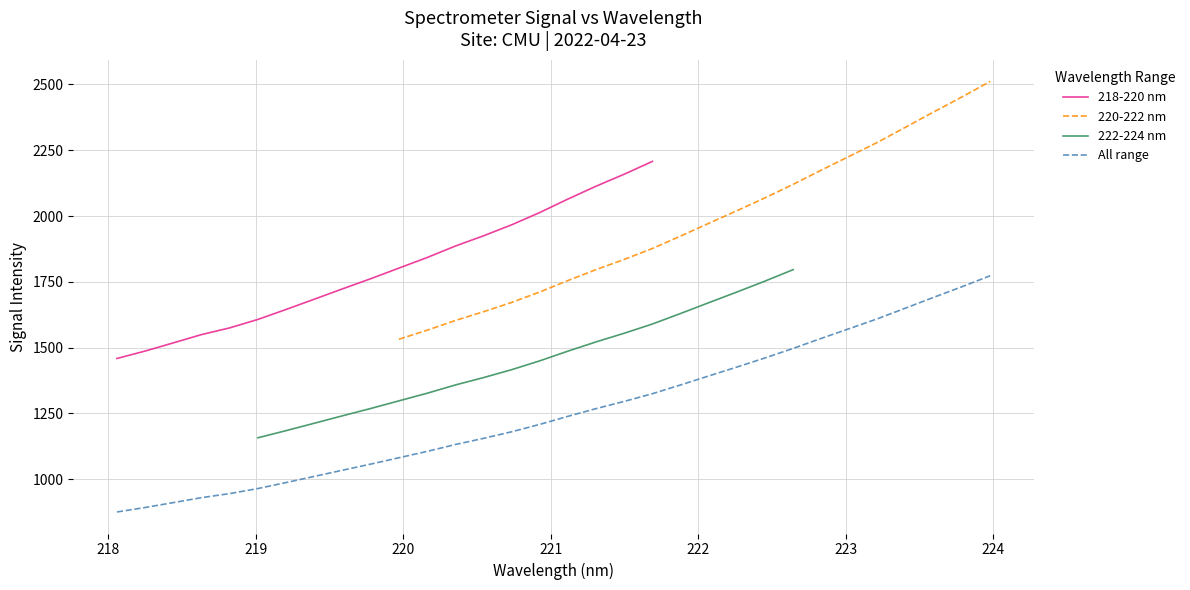

What is the difference between the maximum and minimum values in the 218-220 nm series?

749.3